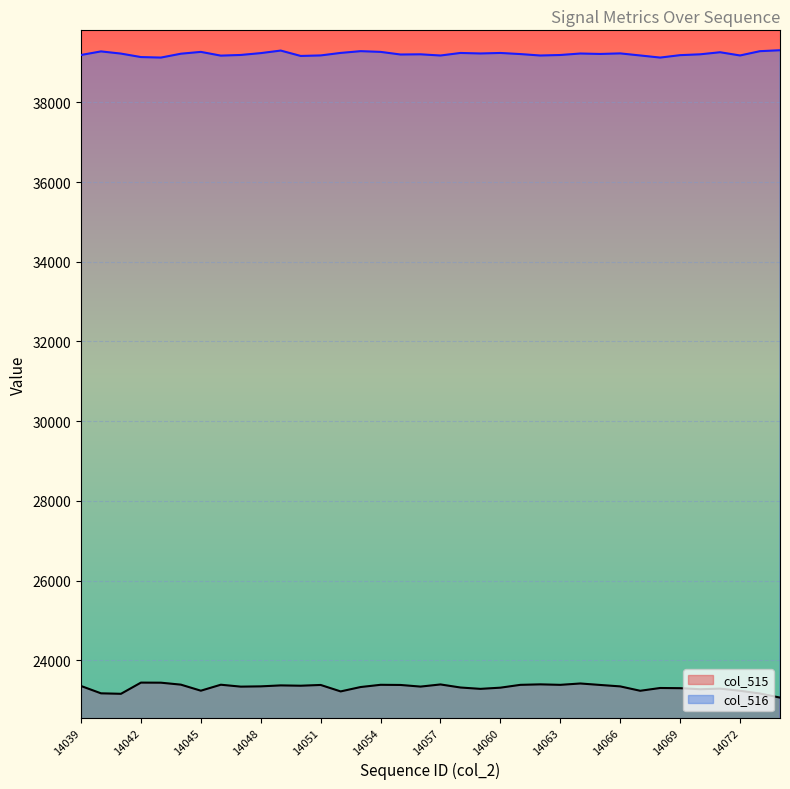

What is the difference between the highest and lowest values at 14046?

15790